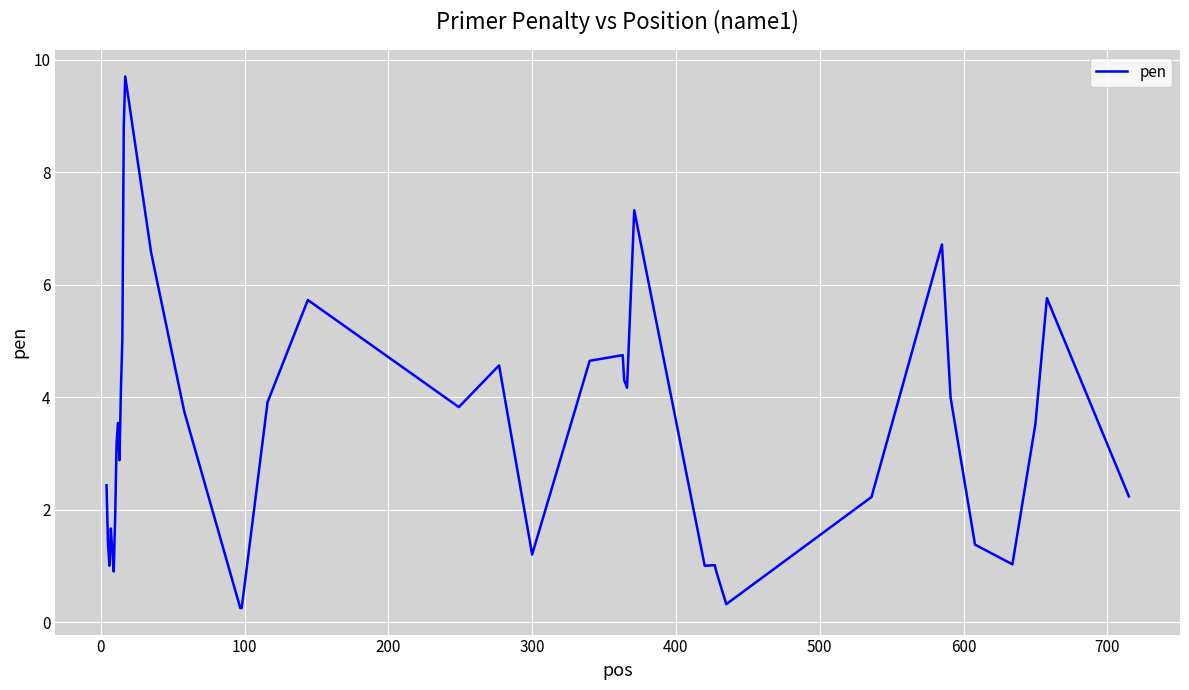

What is the smallest value displayed?

0.3